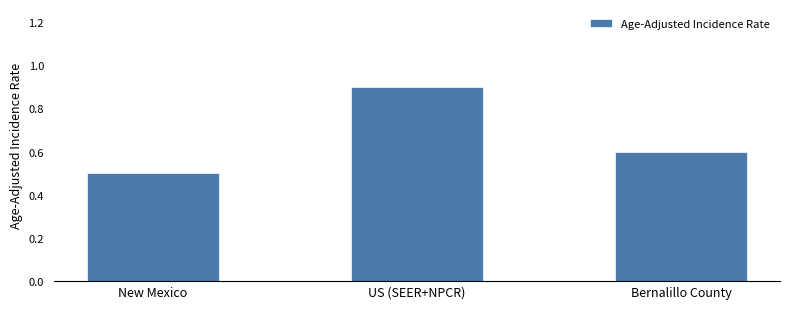

What position from the left is Bernalillo County?

3